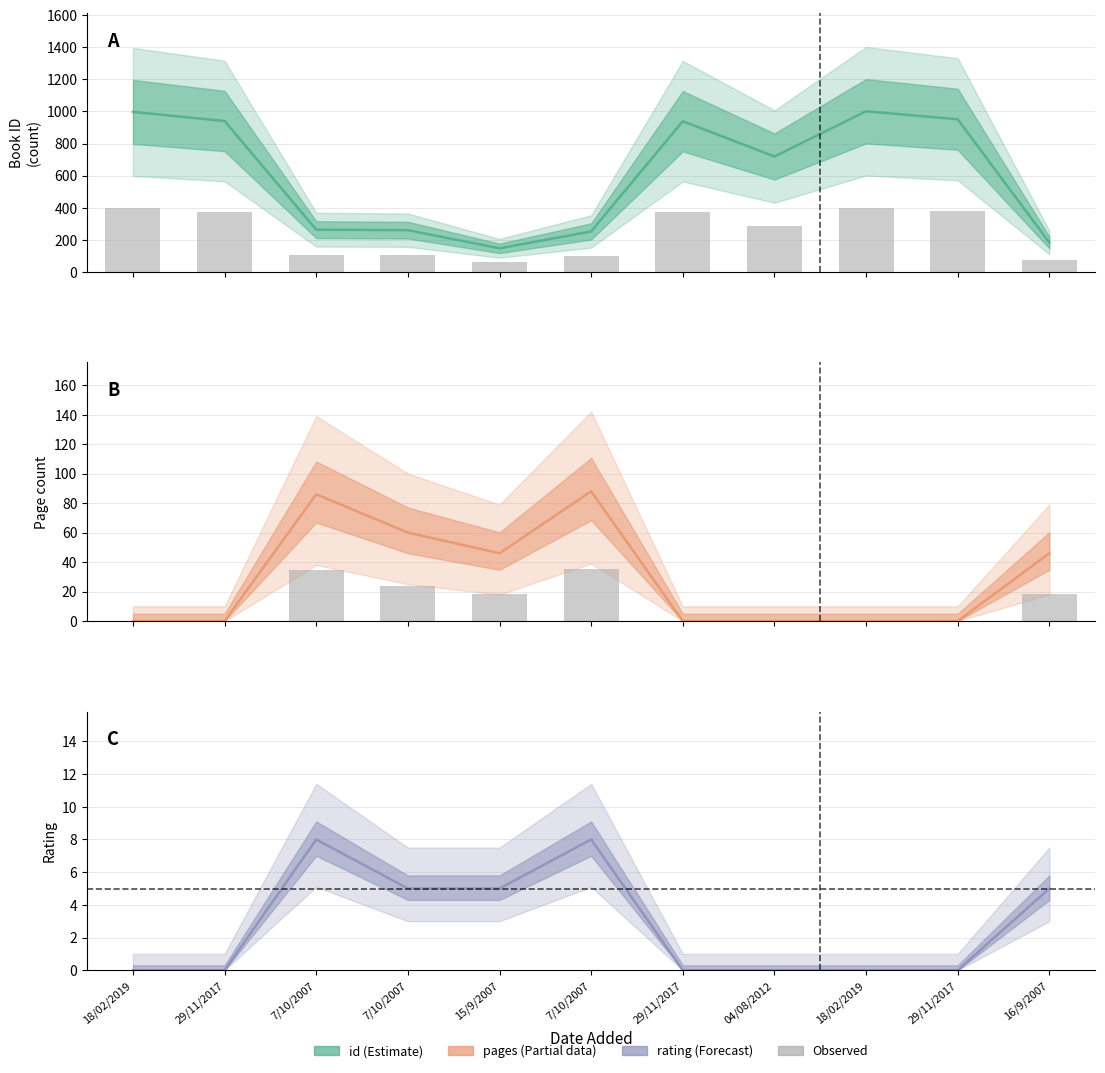

Which category has the lowest value across all series?

18/02/2019